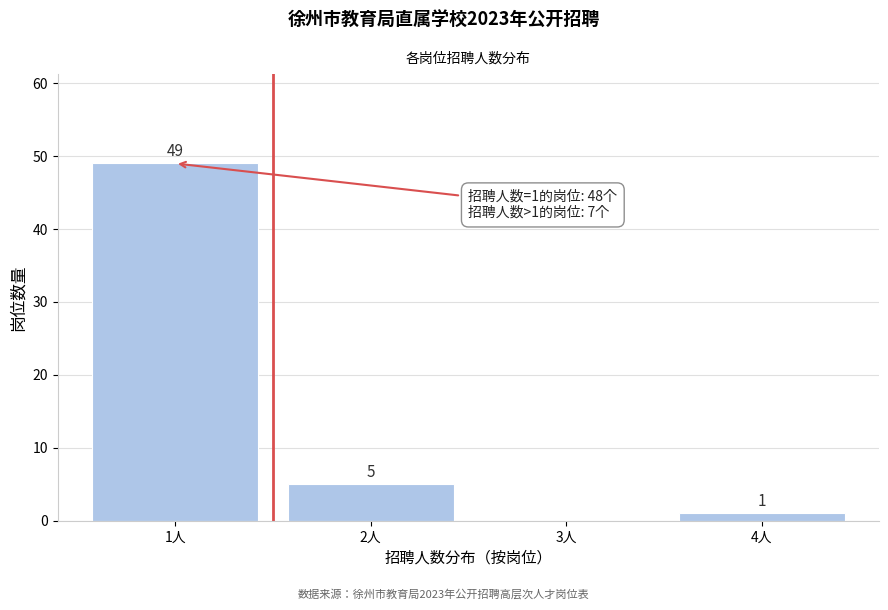

Reading left to right, extract all data points from this chart.

1人=49	2人=5	3人=0	4人=1